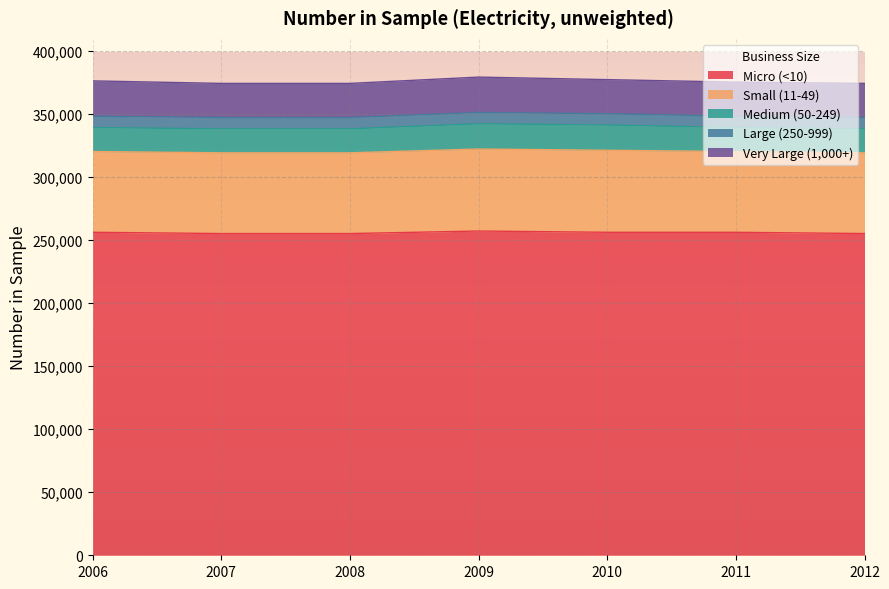

Rank the categories by Large (250-999) value from lowest to highest.

2006, 2007, 2008, 2009, 2010, 2011, 2012